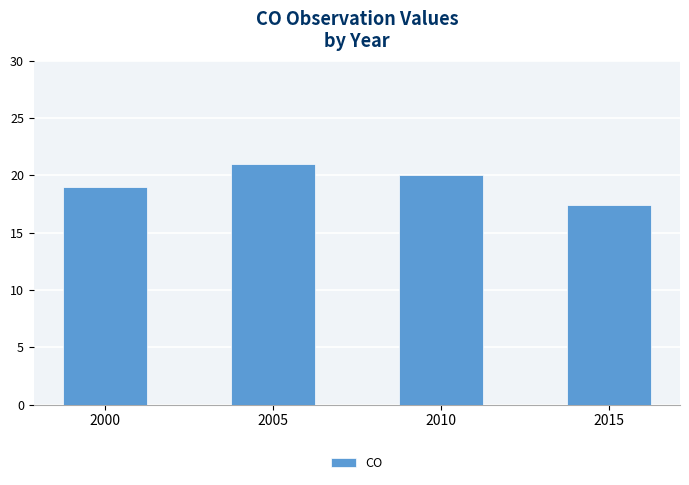

Which label corresponds to the smallest value in the chart?

2015